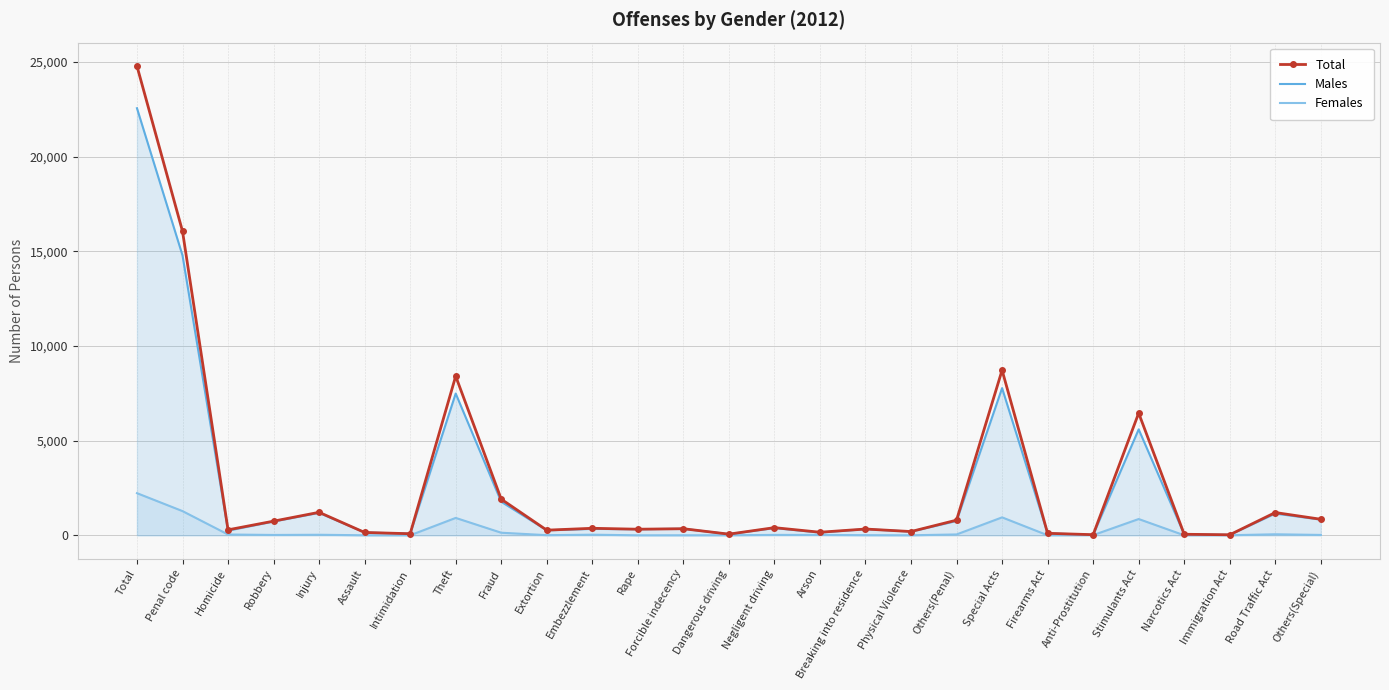

What is the label of the 21st point from the right?

Intimidation